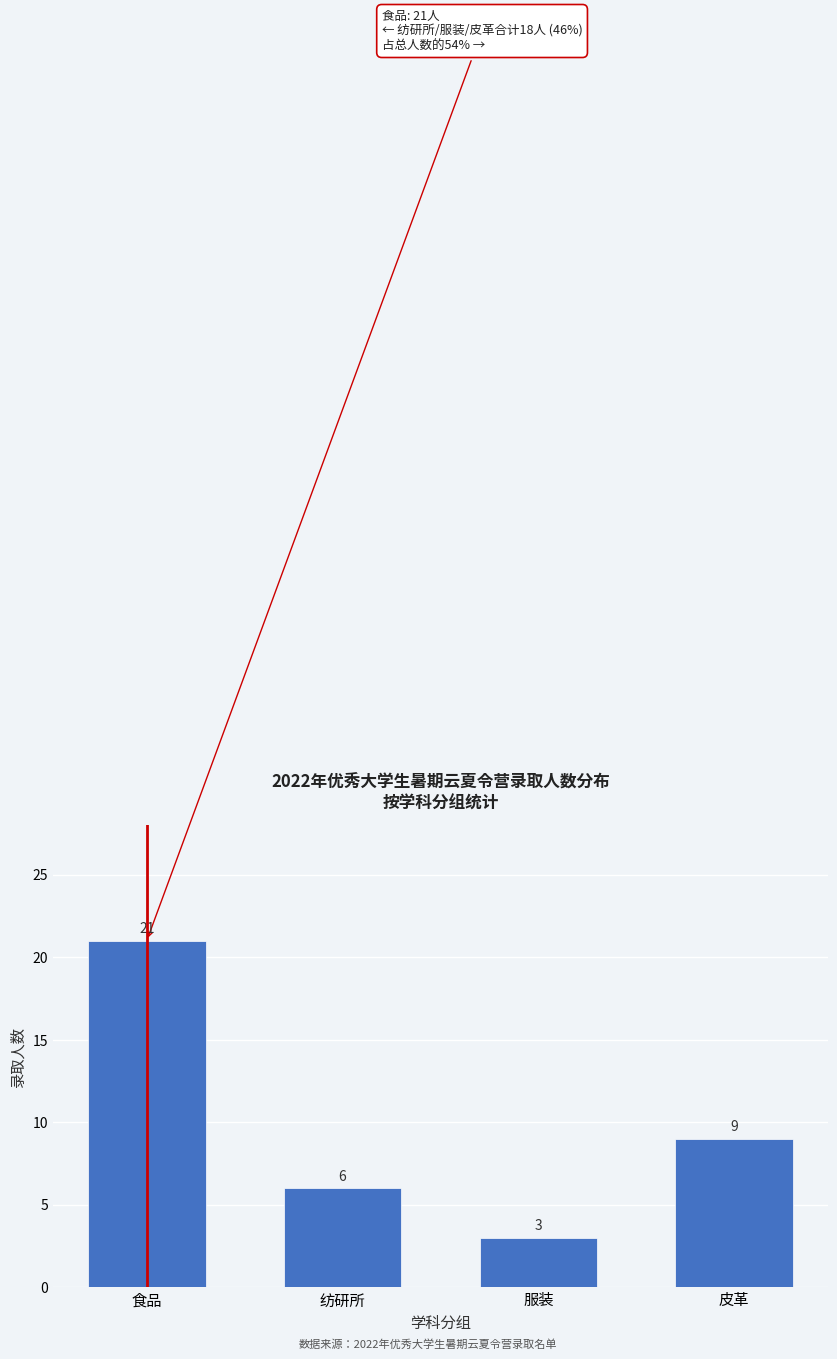

Reading left to right, transcribe all the data shown in this chart.

21	6	3	9